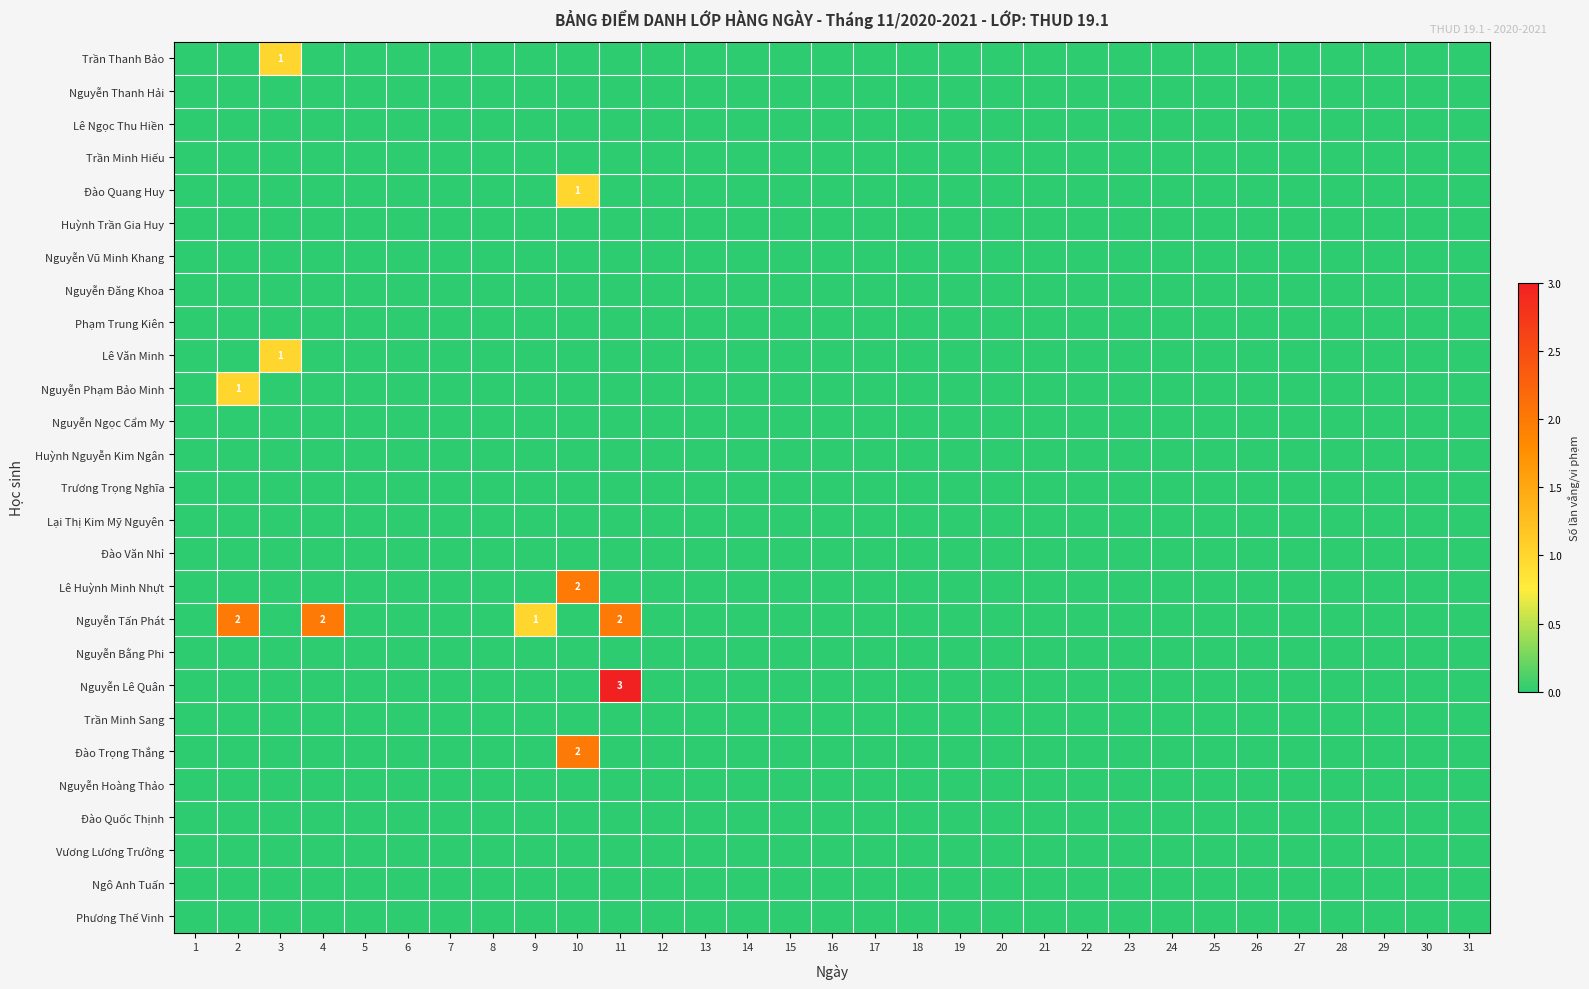

Which series has the largest total across all categories?

Nguyễn Tấn Phát